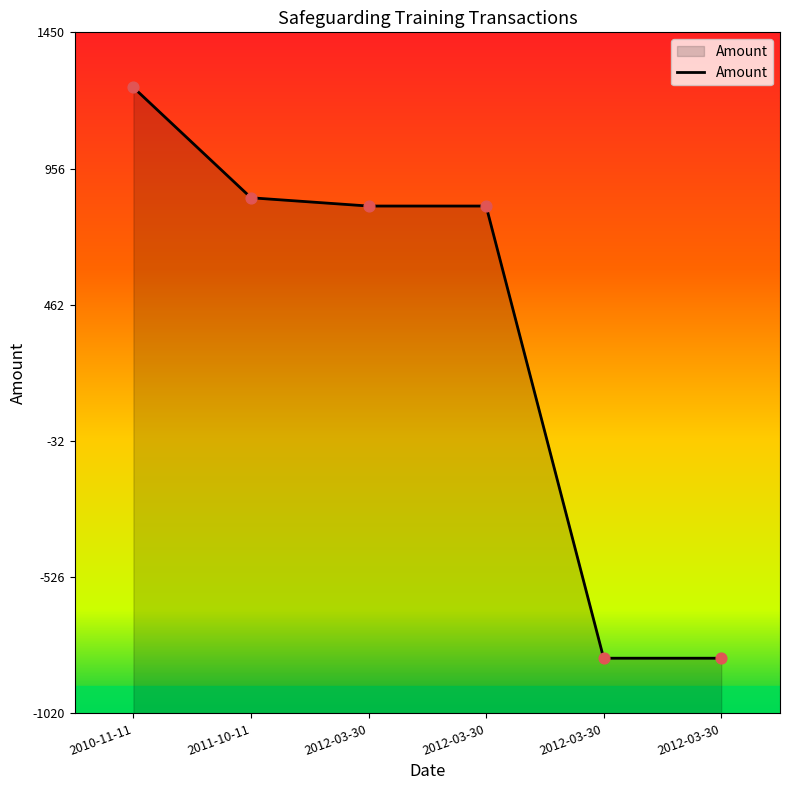

Which has a higher value, 2011-10-11 or 2012-03-30?

2011-10-11